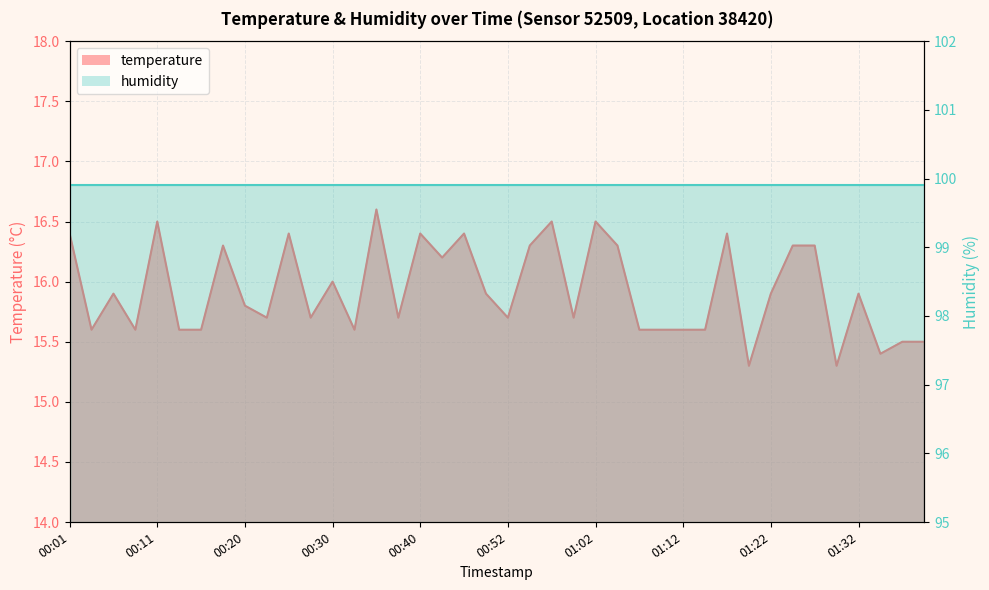

What is the difference between the values at 00:47 and 00:06?

0.5